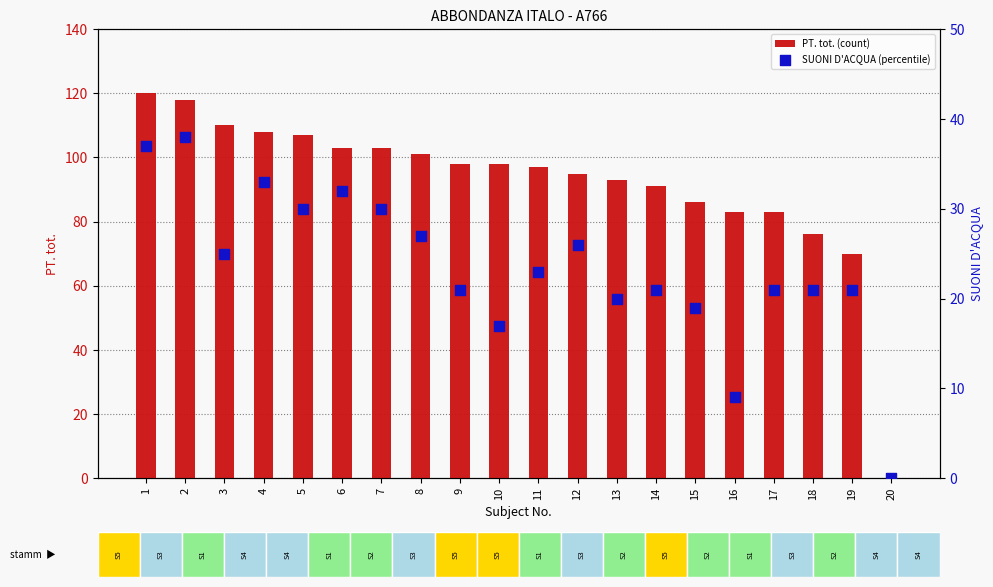

What is the total value across all series at 13?

113